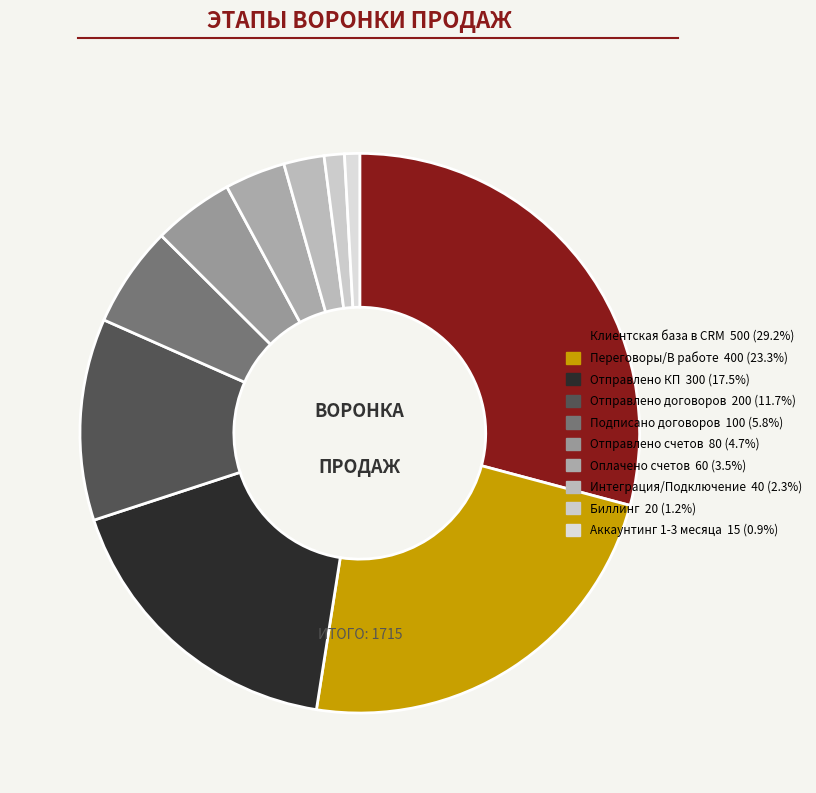

Rank the categories by value from highest to lowest.

Клиентская база в CRM, Переговоры/В работе, Отправлено КП, Отправлено договоров, Подписано договоров, Отправлено счетов, Оплачено счетов, Интеграция/Подключение, Биллинг, Аккаунтинг 1-3 месяца